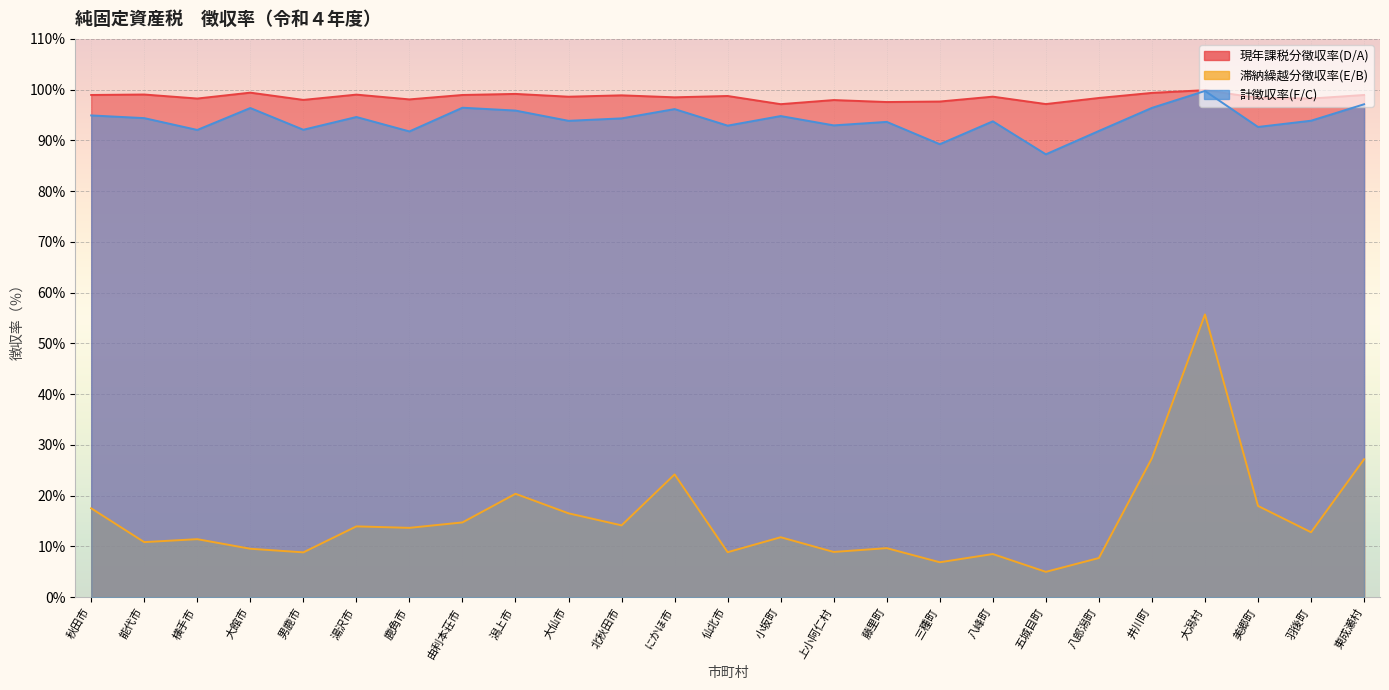

Is the value of 現年課税分徴収率(D/A) at 八郎潟町 greater than the value of 滞納繰越分徴収率(E/B) at 潟上市?

Yes